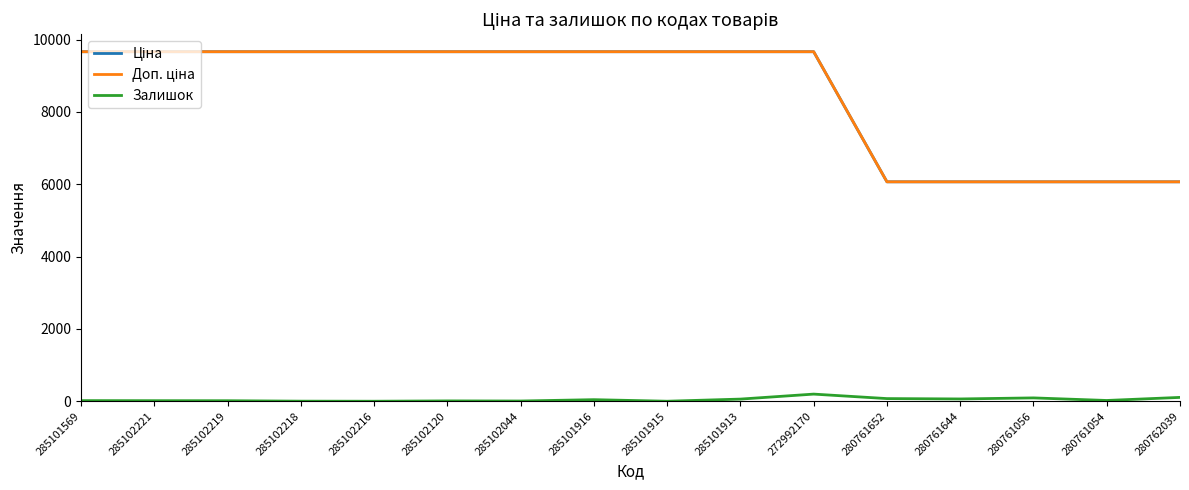

The Доп. ціна series shows 15682.4 at 272992170. True or false?

False